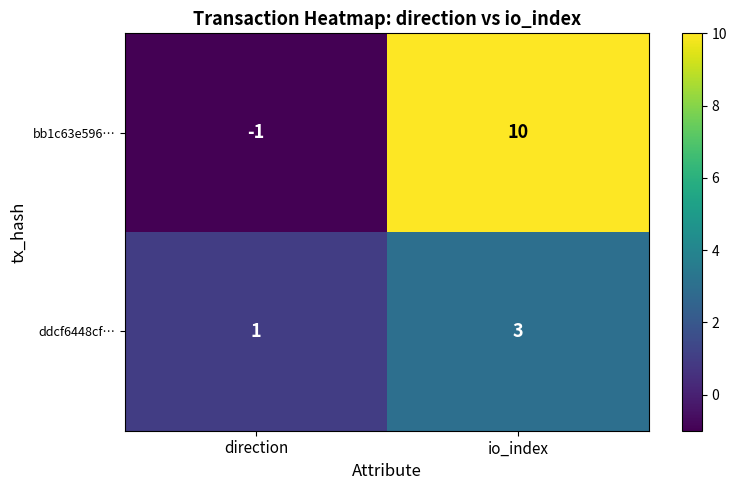

Count the number of categories in the chart.

2